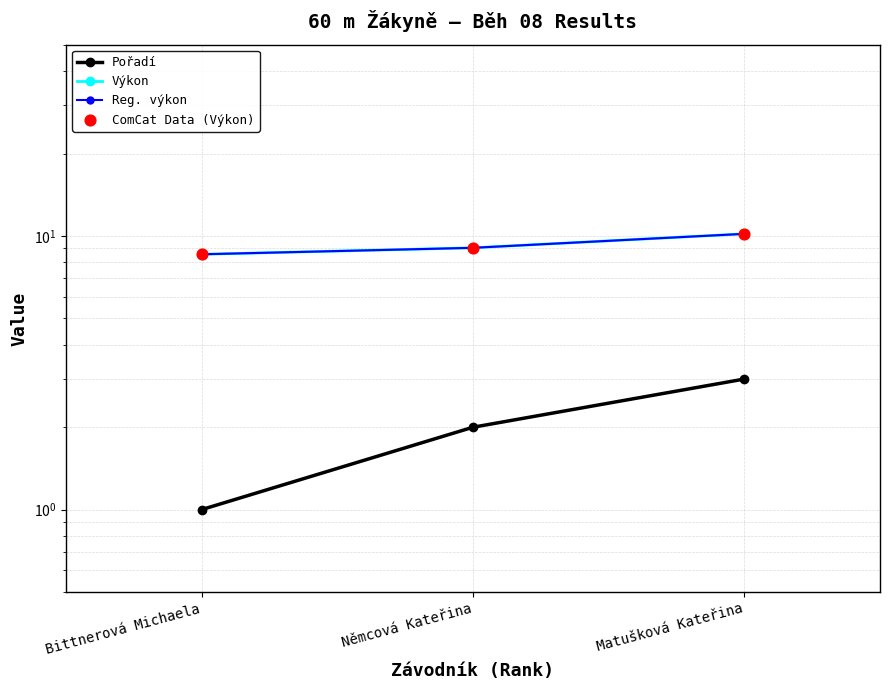

Which series has the widest spread of Y values?

Pořadí